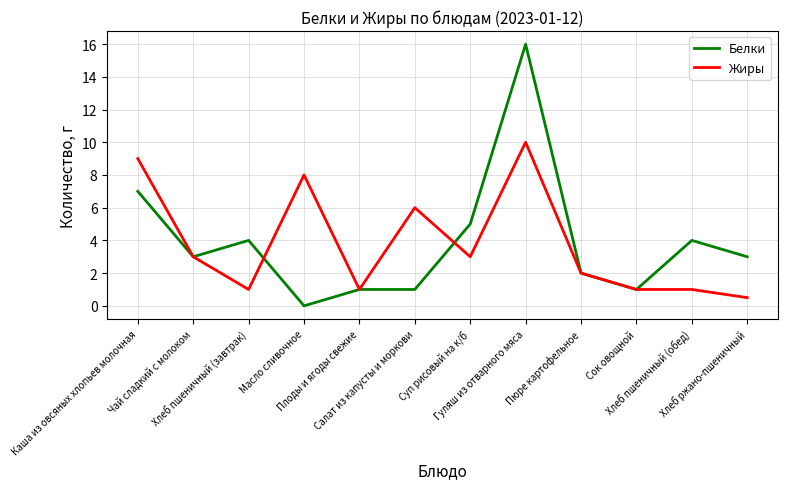

What is the highest value of the Жиры series?

10.0